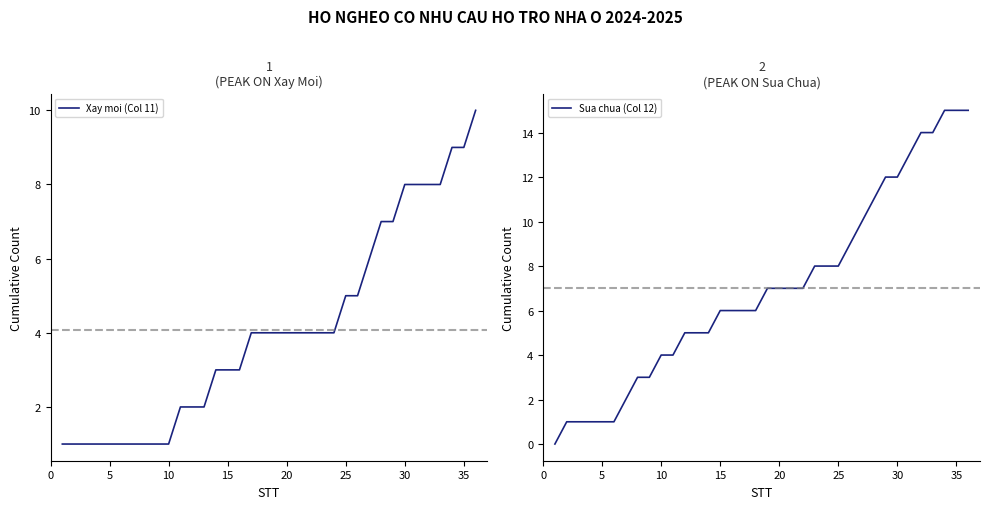

True or false: Xay moi (Col 11) has a value of 2 at 35.

False